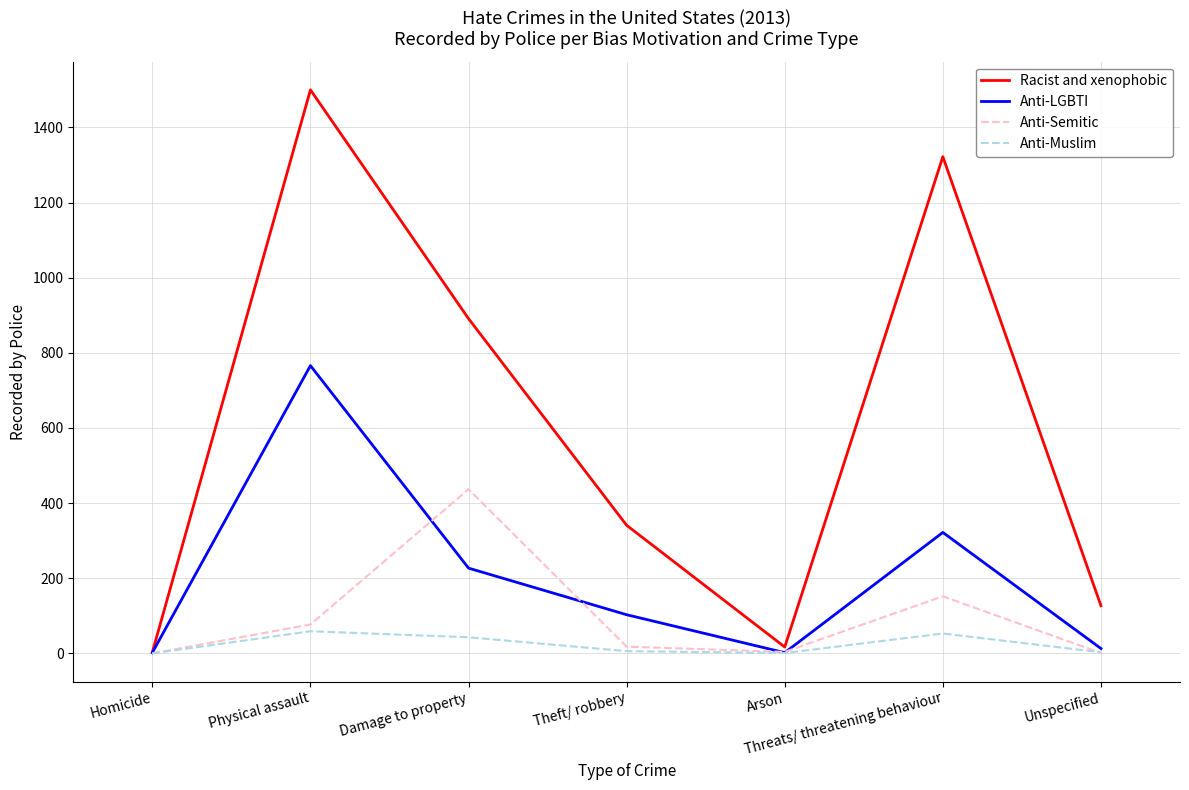

How many values in the Racist and xenophobic series are below 341?

3